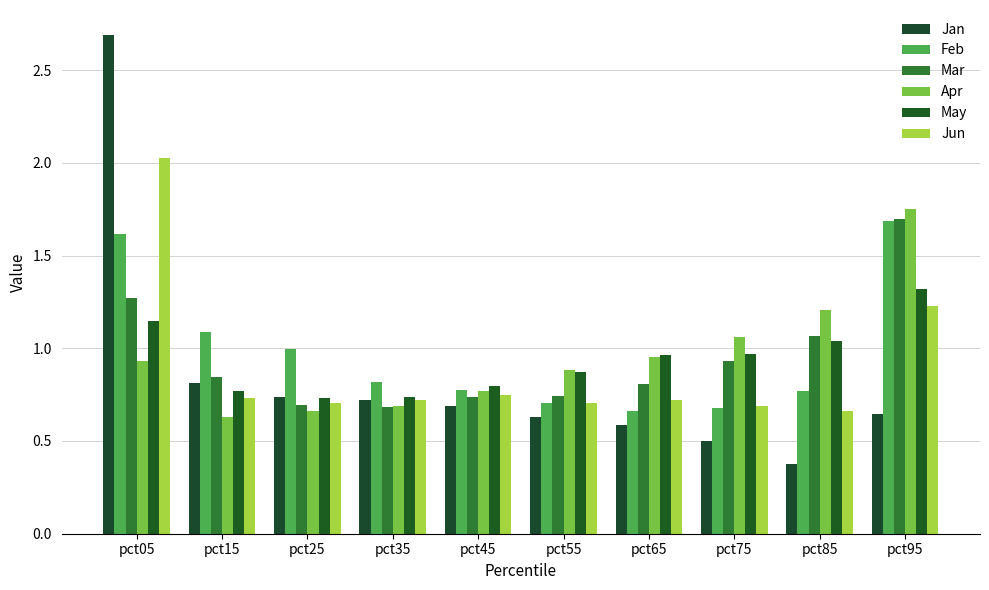

Count the number of data series in this chart.

6